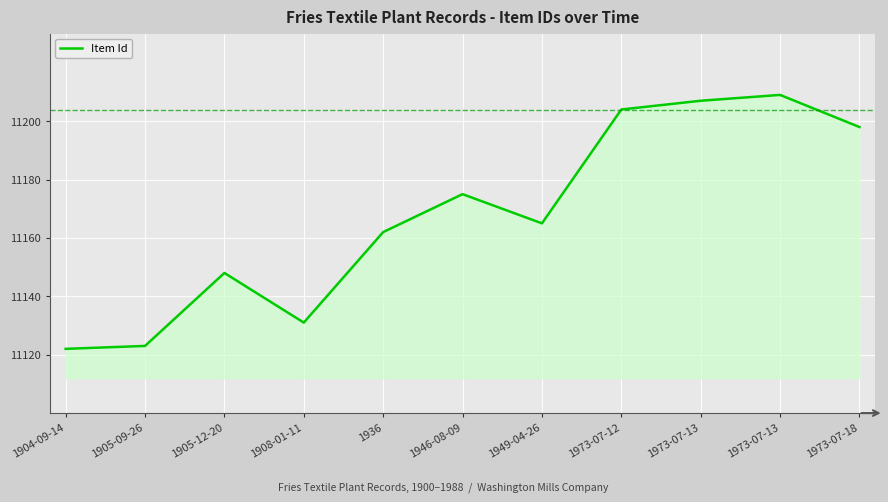

Which category has the highest value across all series?

1973-07-13